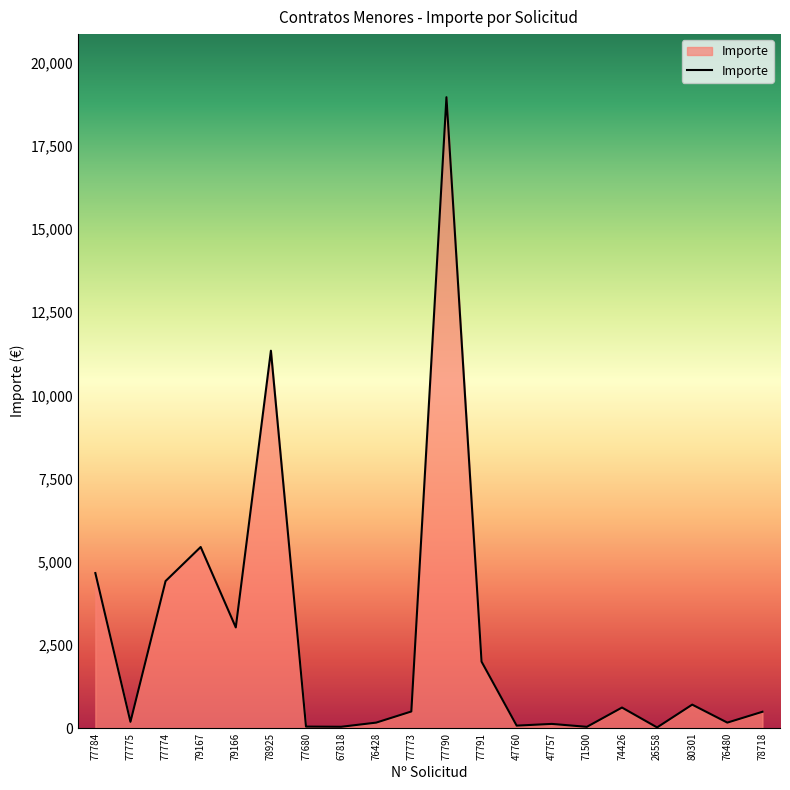

Read the value at 77773.

499.1